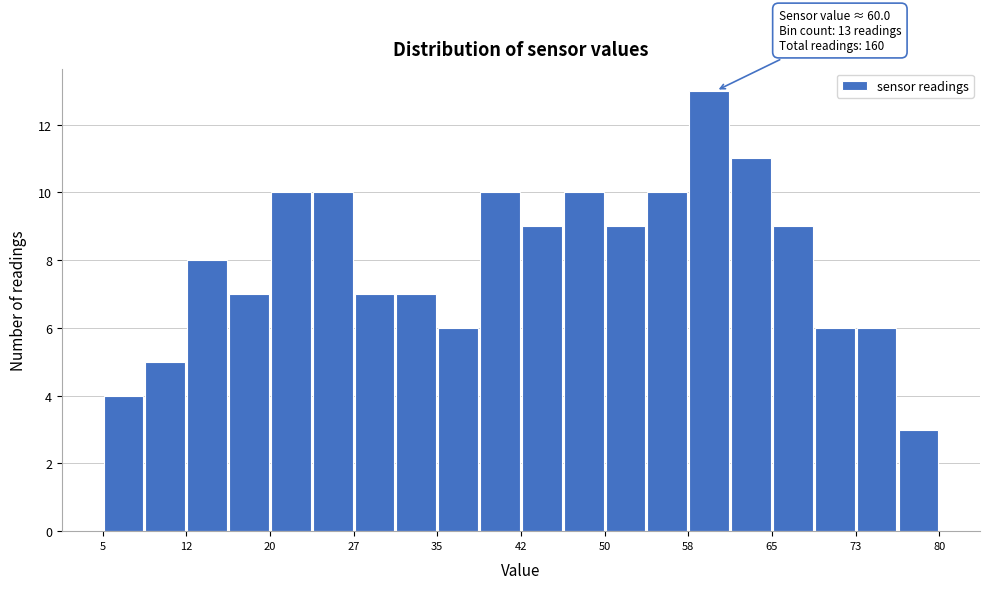

Read against the x-axis, roughly where is the centre of the tallest bar?

59